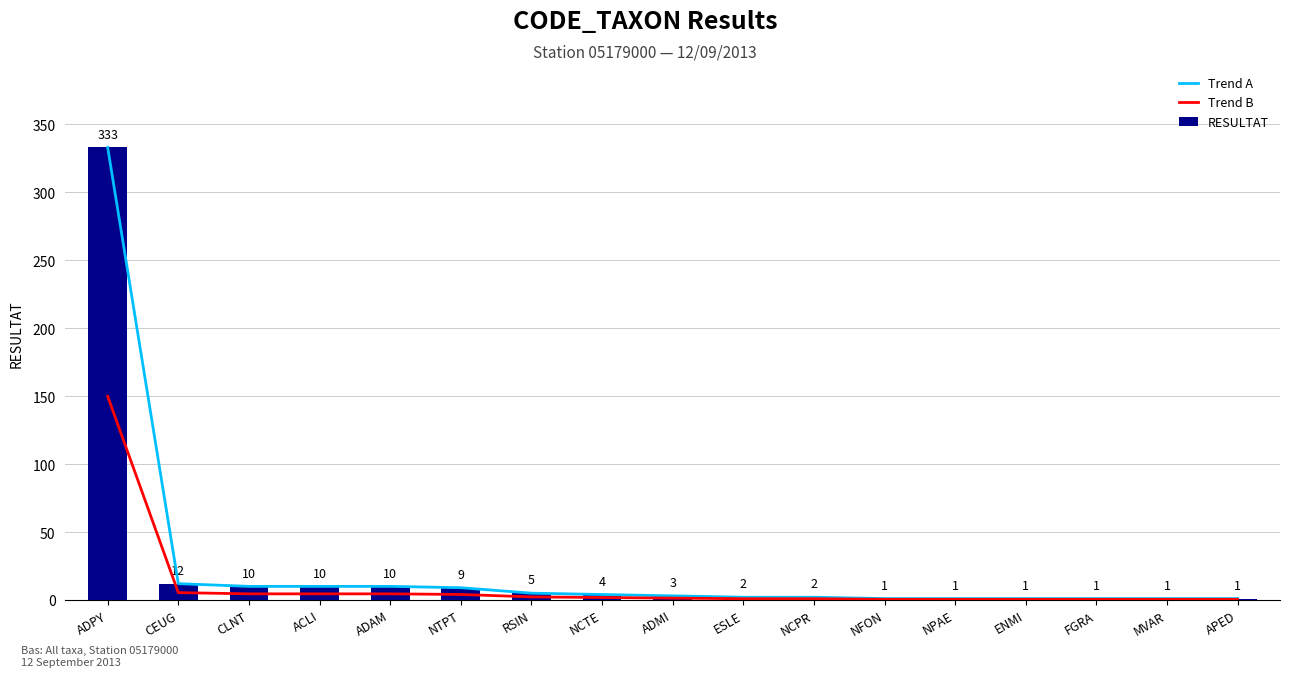

List the series in order of their peak value, lowest first.

Trend B, Trend A, RESULTAT